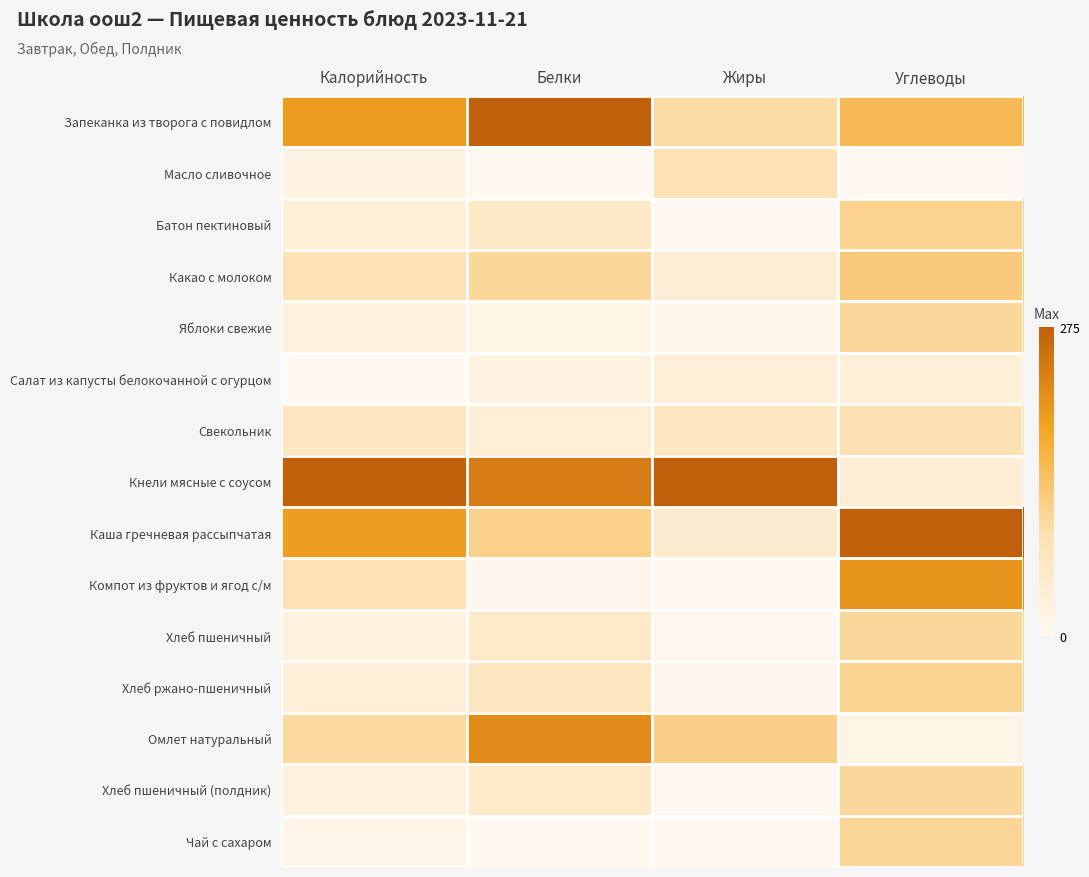

What is the total value across all series at Калорийность?

4.3